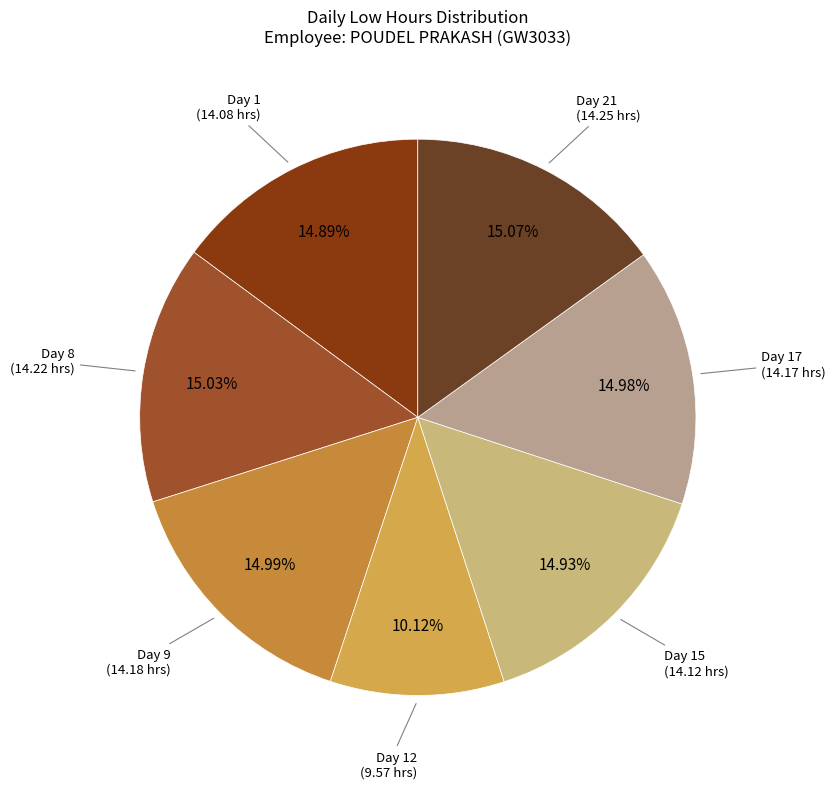

How many segments does this pie chart have?

7